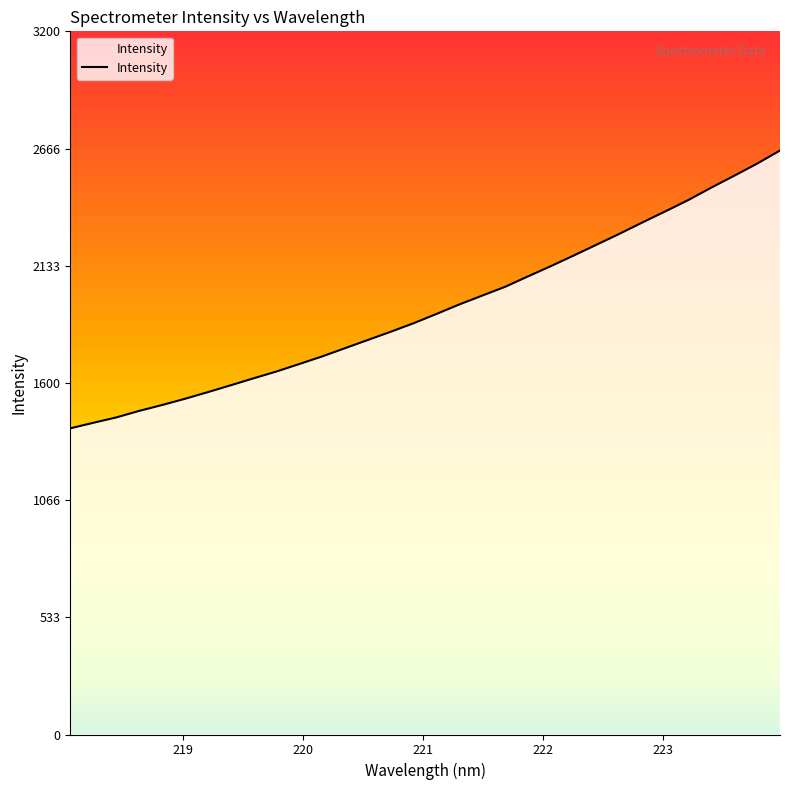

What is the maximum value shown in the chart?

2657.6